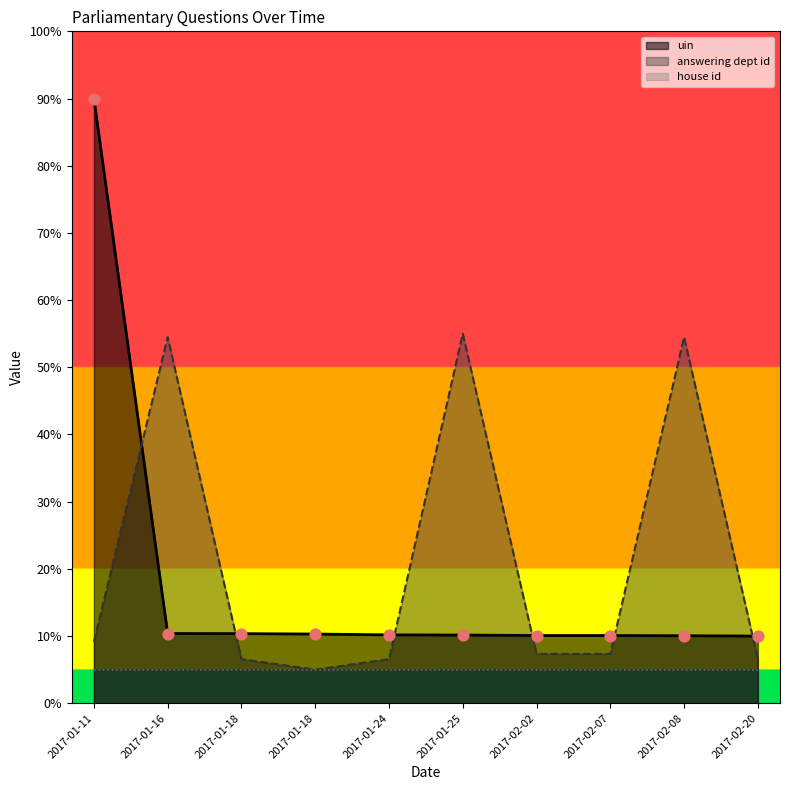

Which series has the largest Y range (max minus min)?

uin